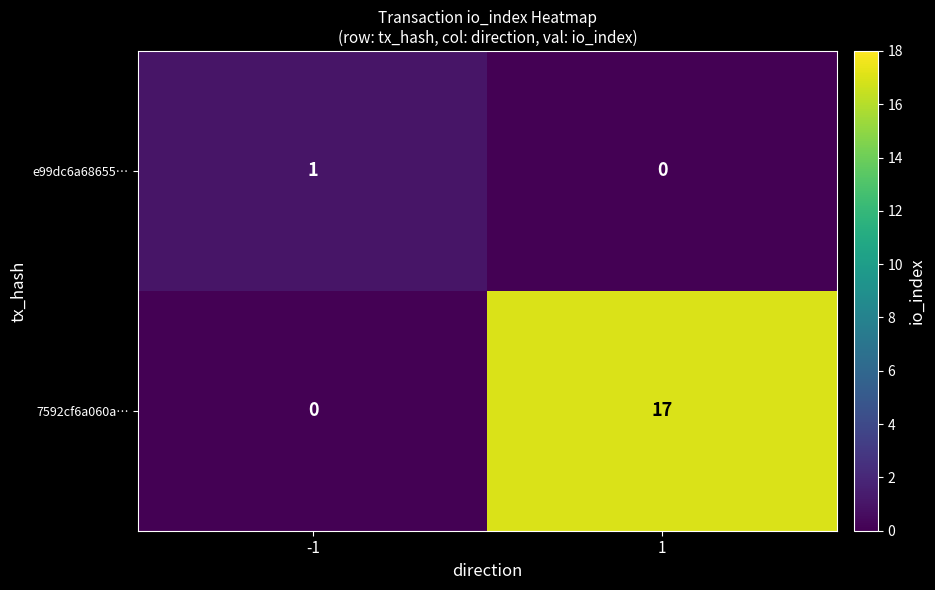

What is the approximate value of 7592cf6a060a… at 1?

17